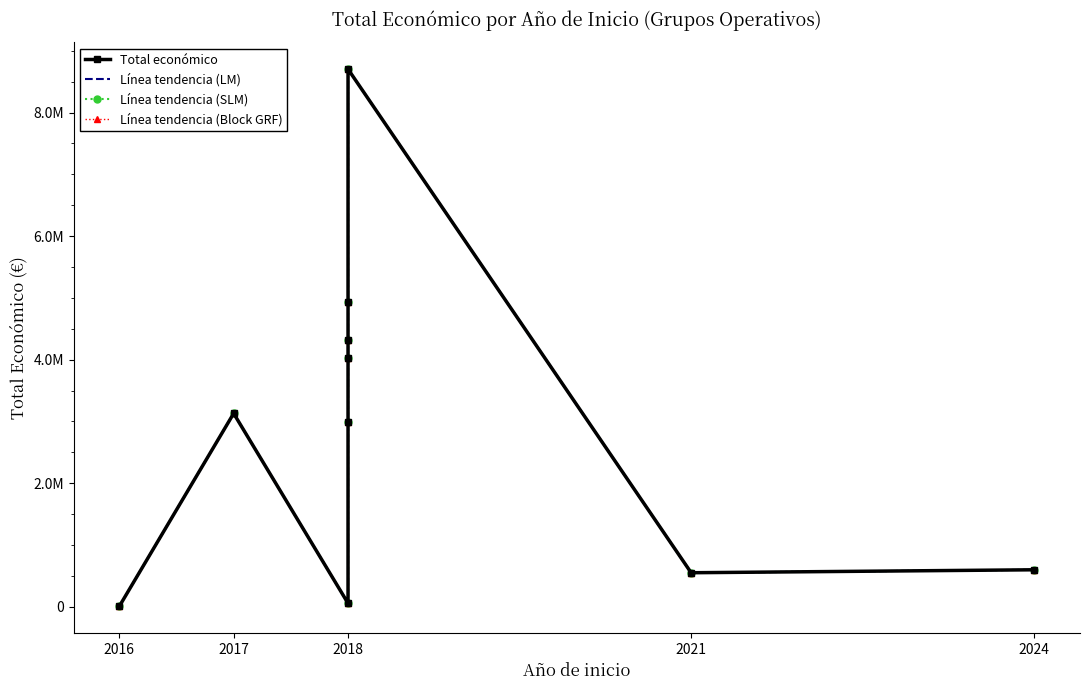

True or false: Línea tendencia (LM) has more than 0 points higher than both neighbors.

True